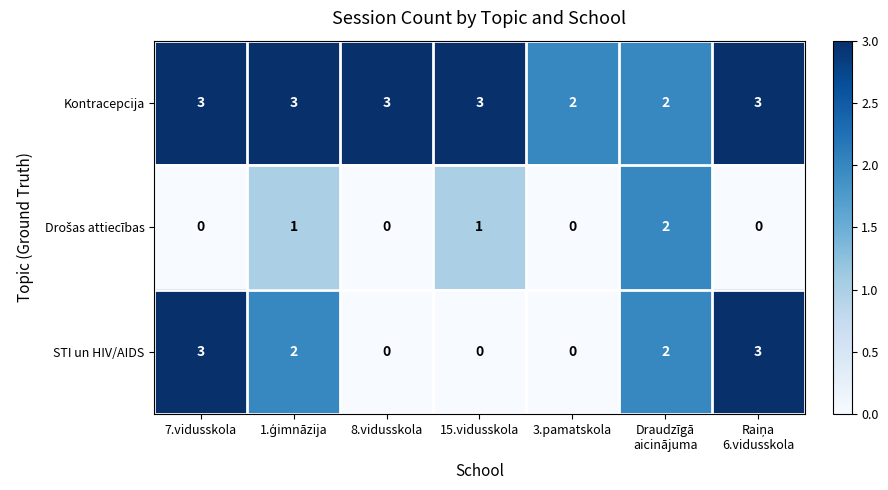

Which series has the widest spread of values?

STI un HIV/AIDS